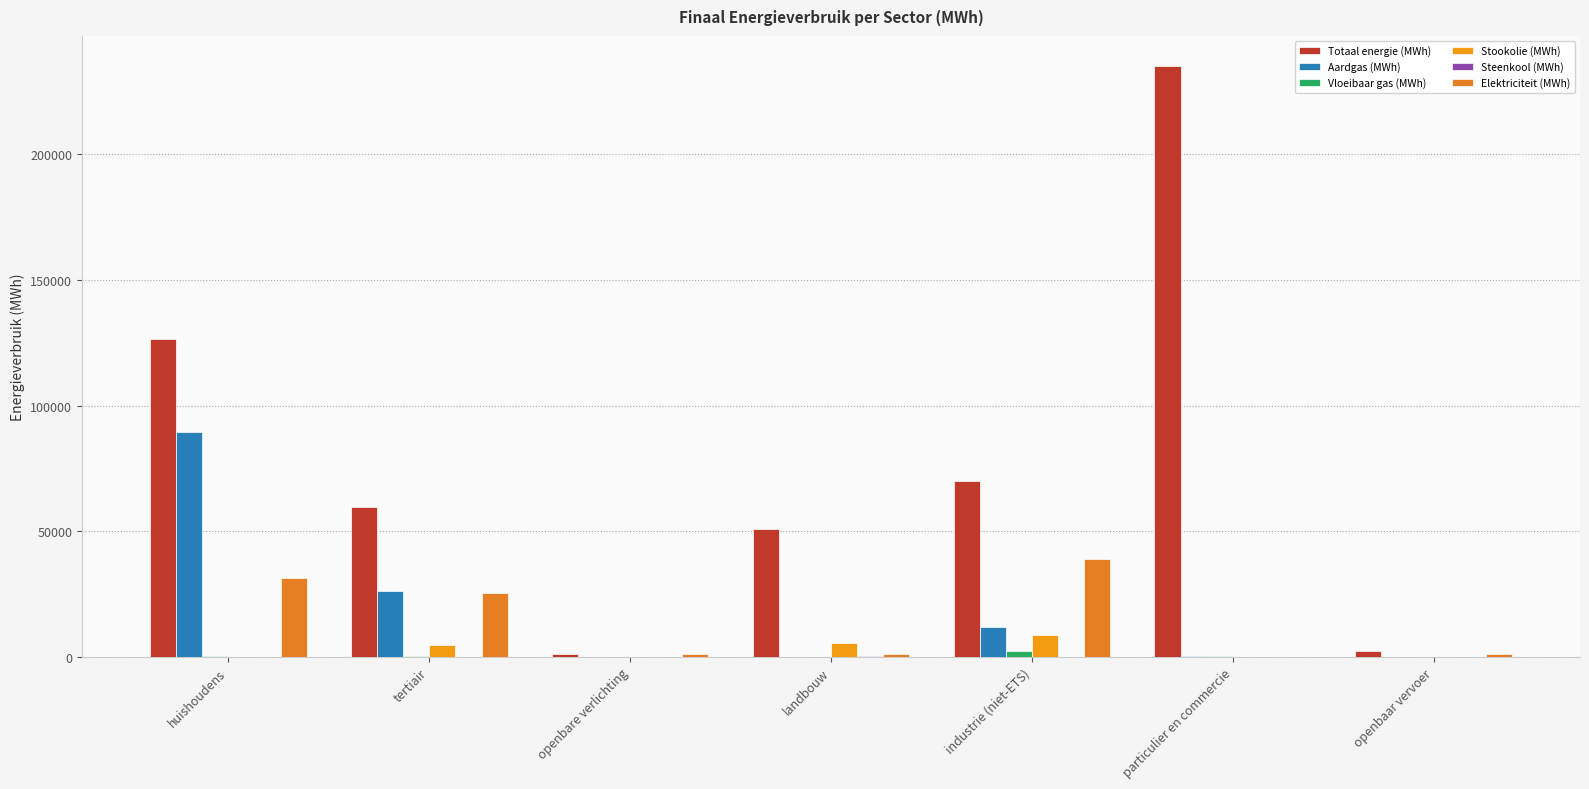

What position from the left is openbare verlichting?

3